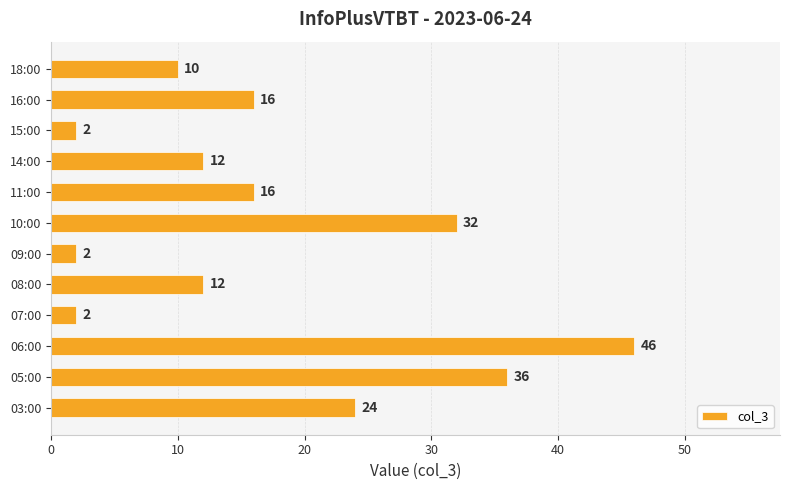

What is the greatest value displayed?

46